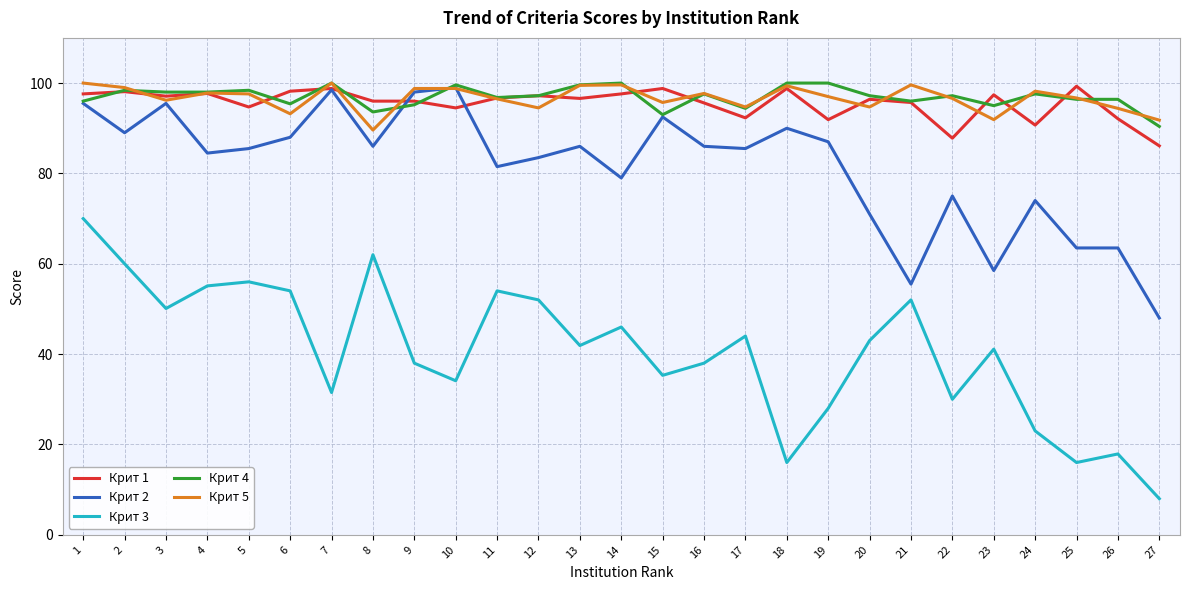

Rank the series at 19 from lowest to highest value.

Крит 3, Крит 2, Крит 1, Крит 5, Крит 4